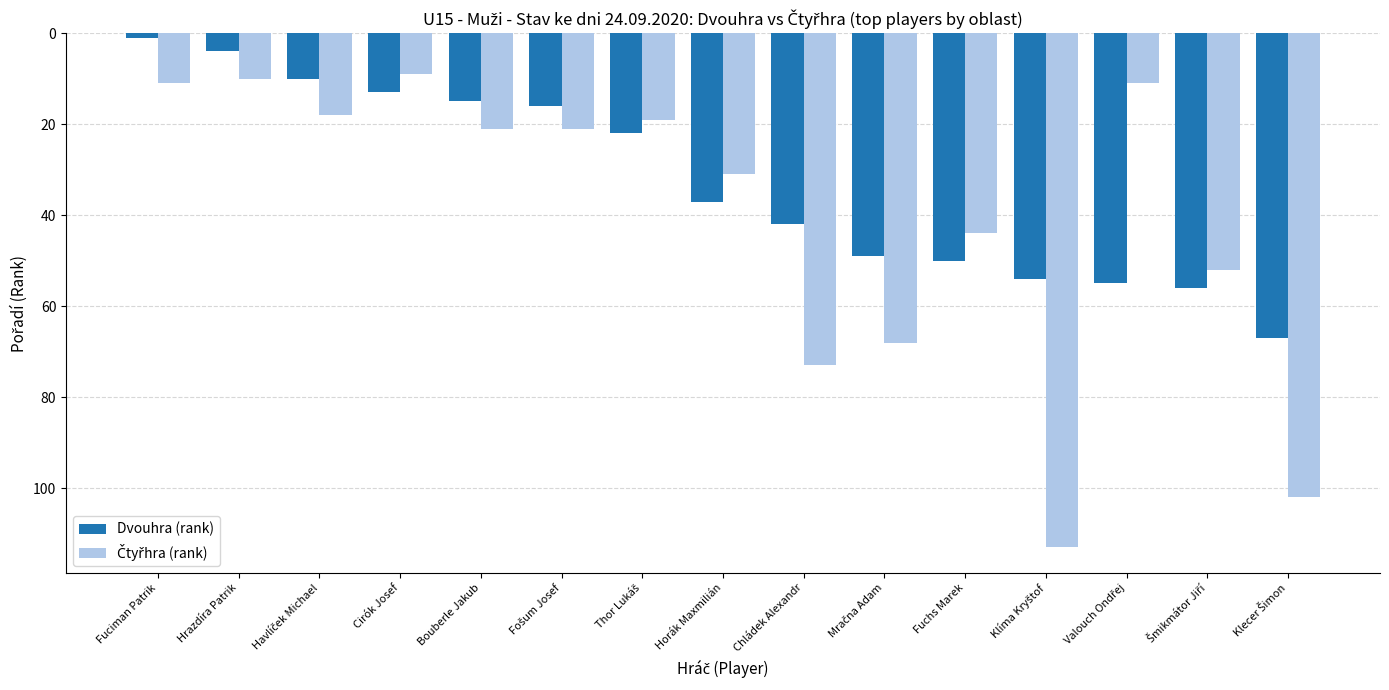

Where is Dvouhra (rank) nearest to the value 34?

Horák Maxmilián